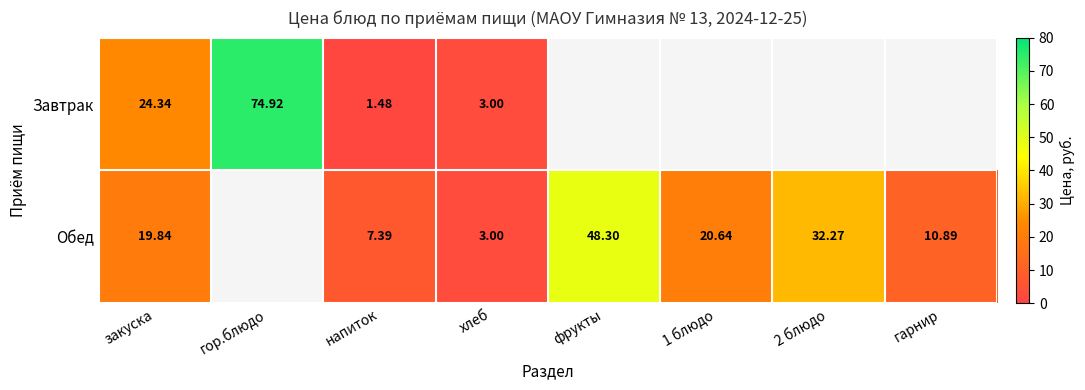

At how many categories does at least one series exceed 8?

6